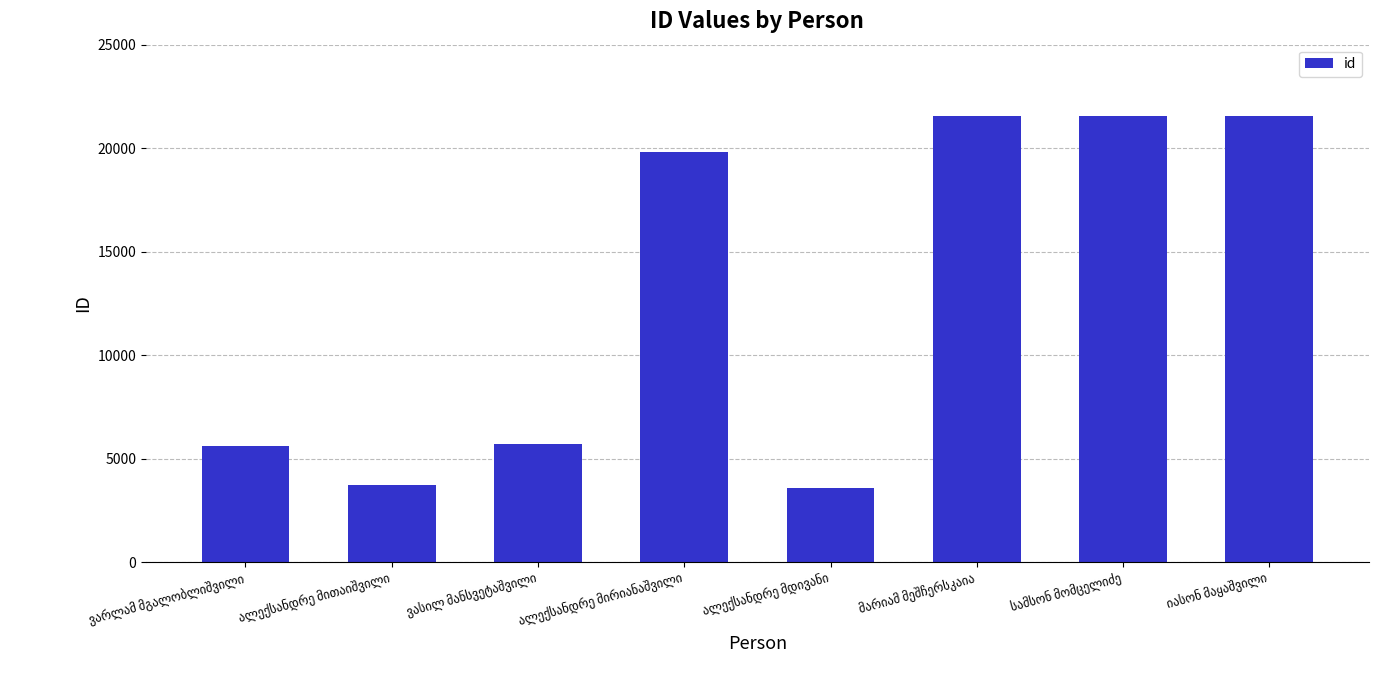

How many bars are there in total?

8